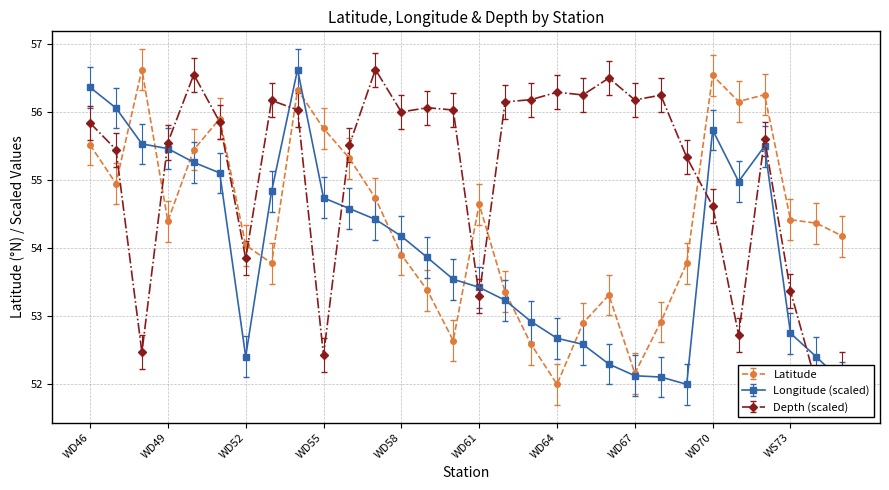

What is the difference between the second highest and minimum values in the Longitude series?

4.4